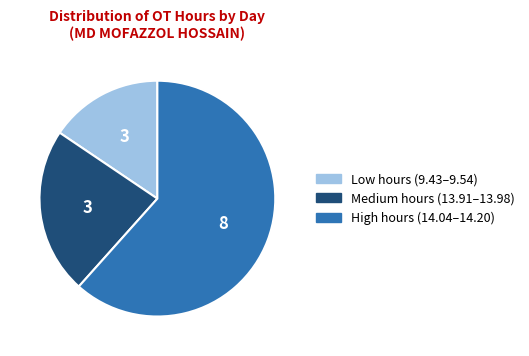

Is there any slice that represents more than half of the pie?

Yes